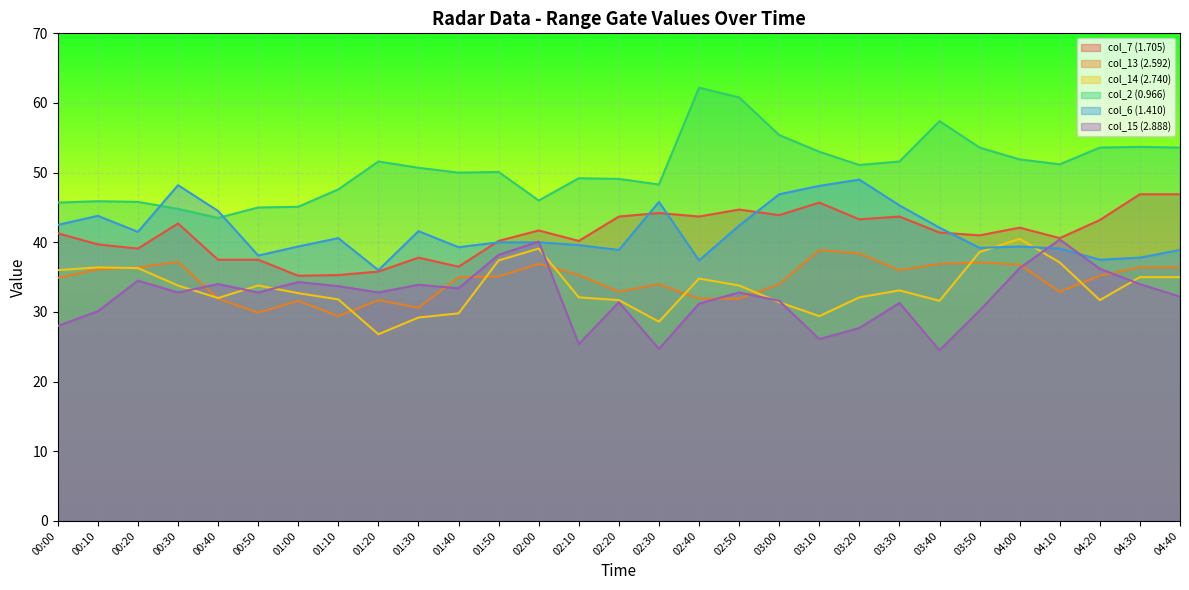

At which category does col_14 (2.740) reach its first local valley?

00:40